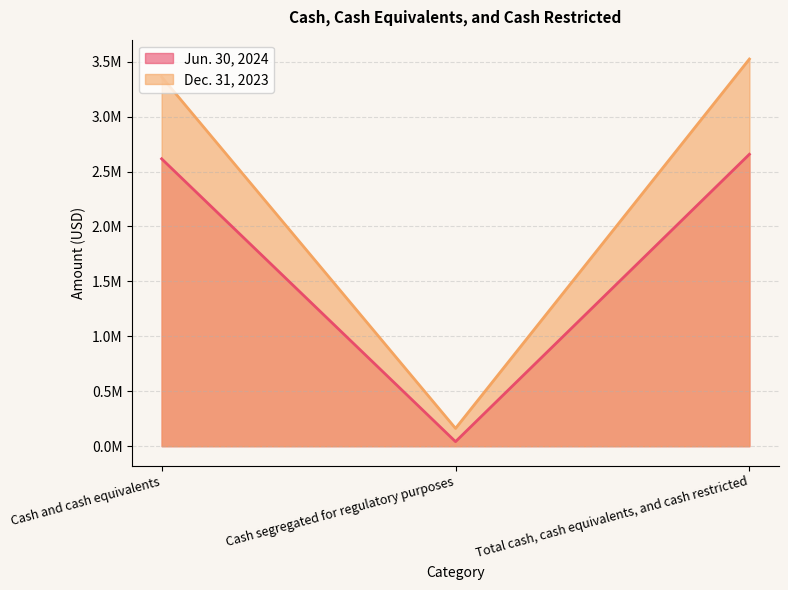

What value does the Dec. 31, 2023 series have at Total cash, cash equivalents, and cash restricted?

3523849